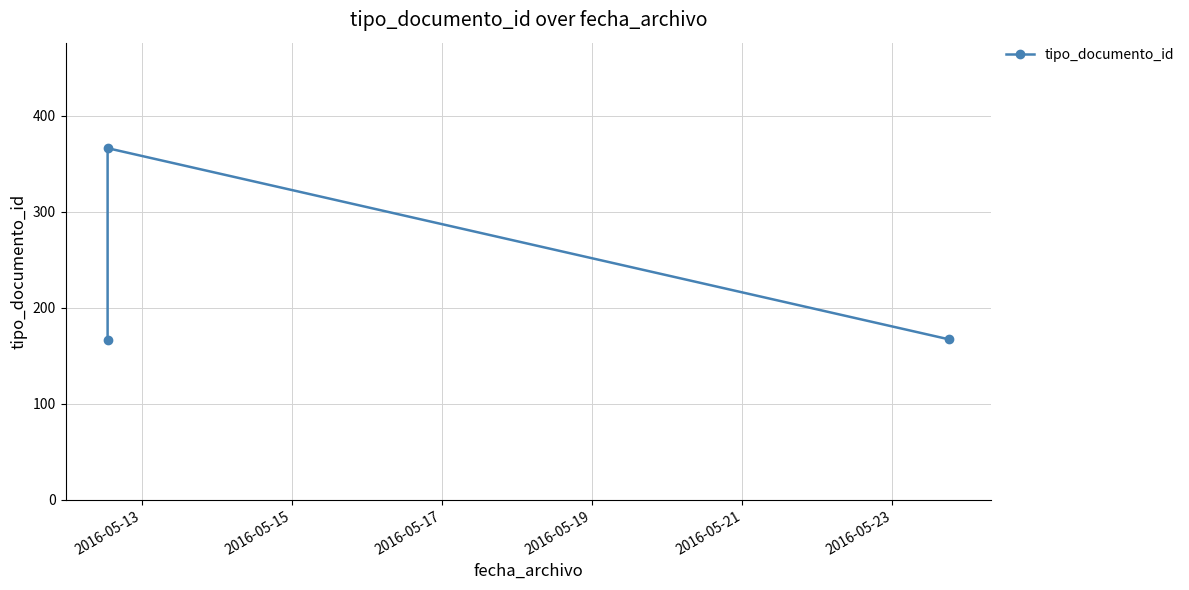

What is the smallest value displayed?

166